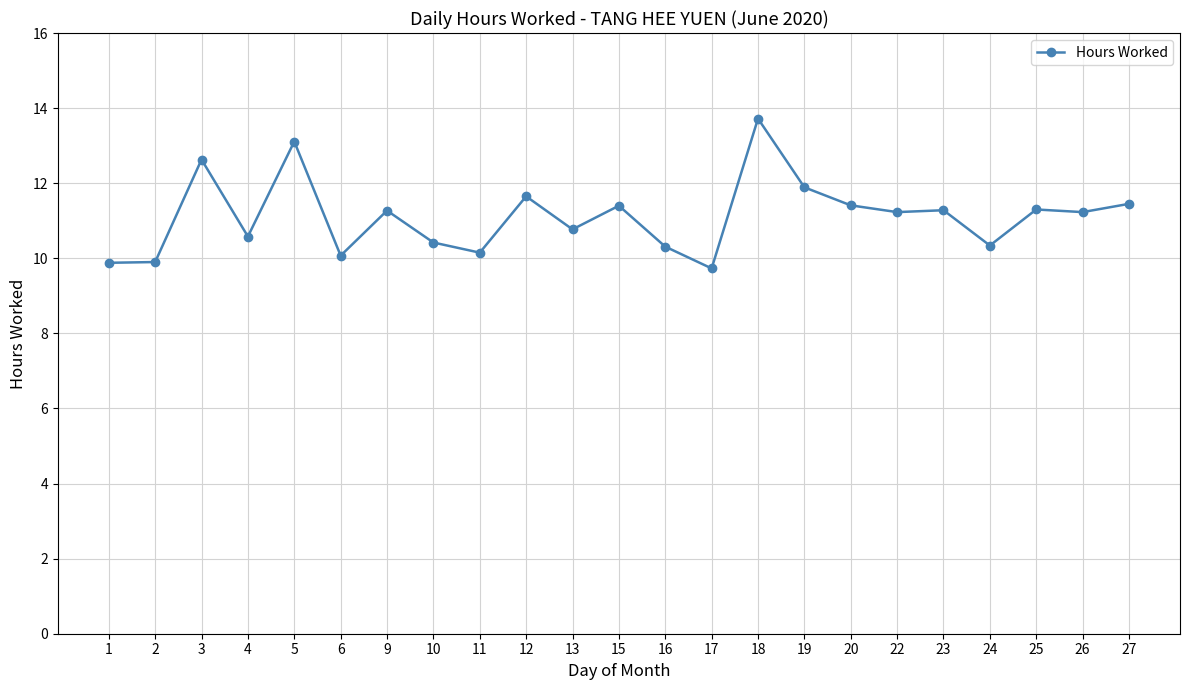

Does the chart display data point markers on the line(s)?

Yes